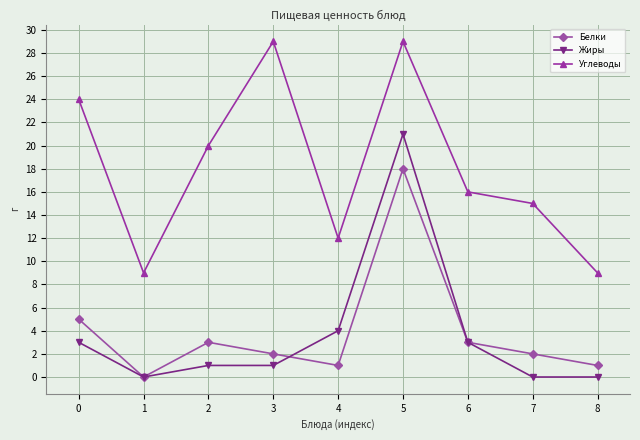

At which label does Жиры reach its peak?

5